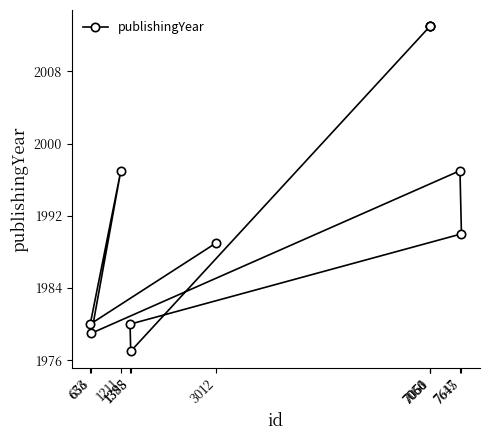

At which category does the data reach its first local peak?

1211